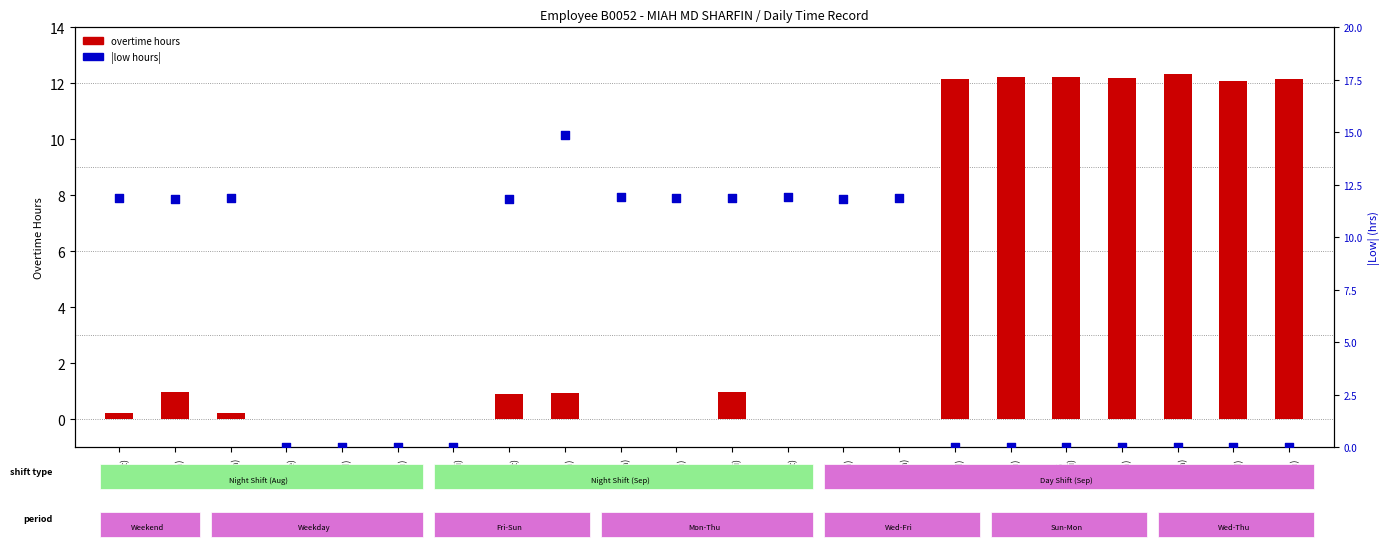

What is the total value across all series at 14
(Thu)?

12.2